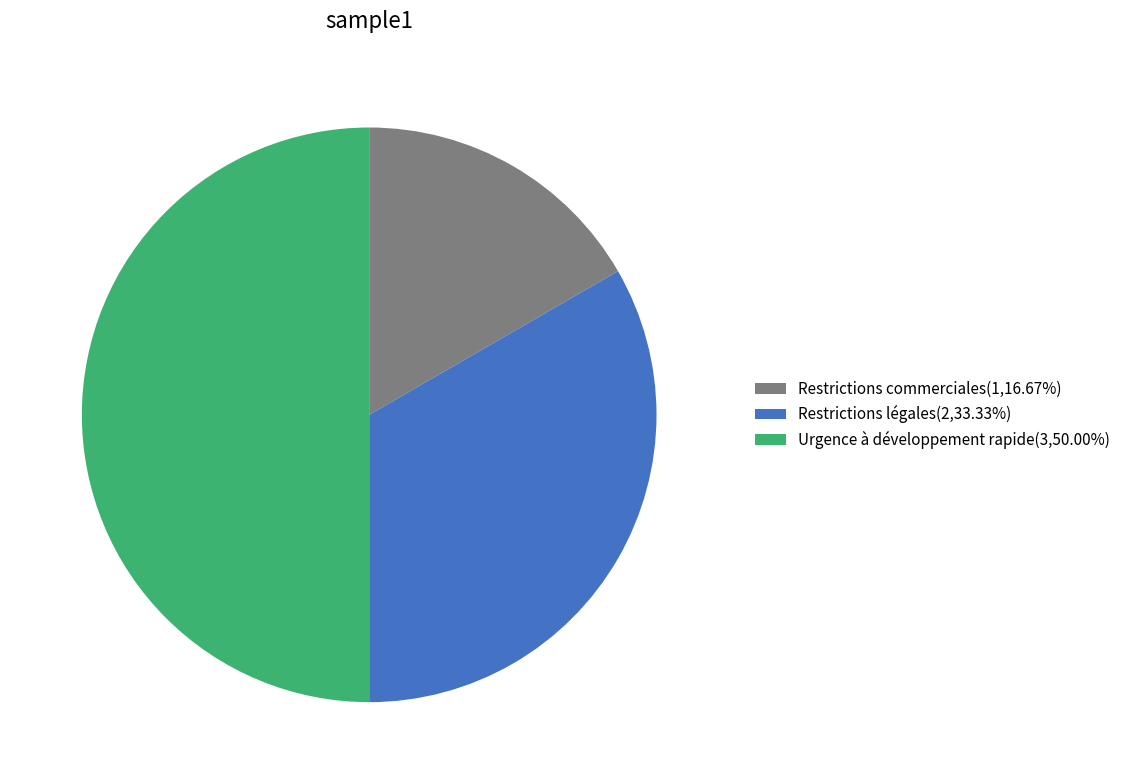

Does Restrictions commerciales(1,16.67%) represent more than half of the total?

No